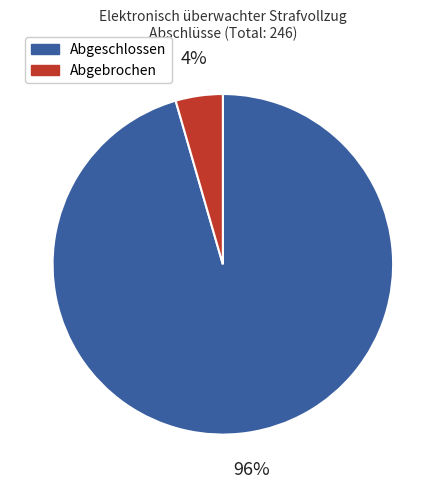

To the nearest percent, what is the average slice percentage?

50%